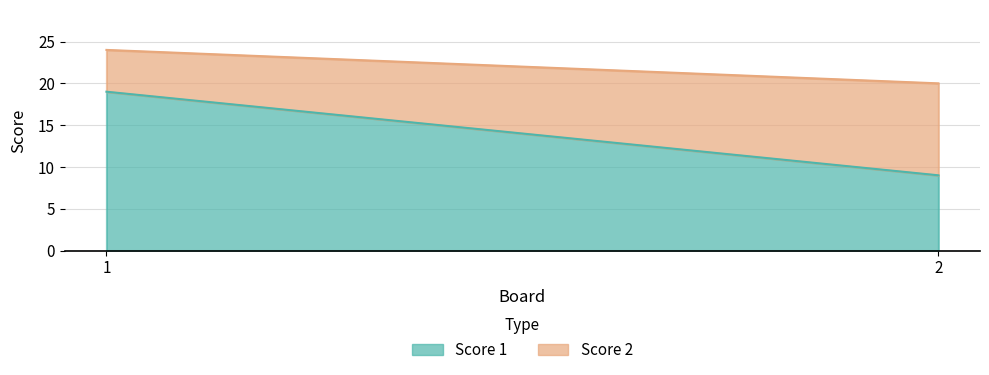

Rank the categories by Score 1 value from lowest to highest.

2, 1